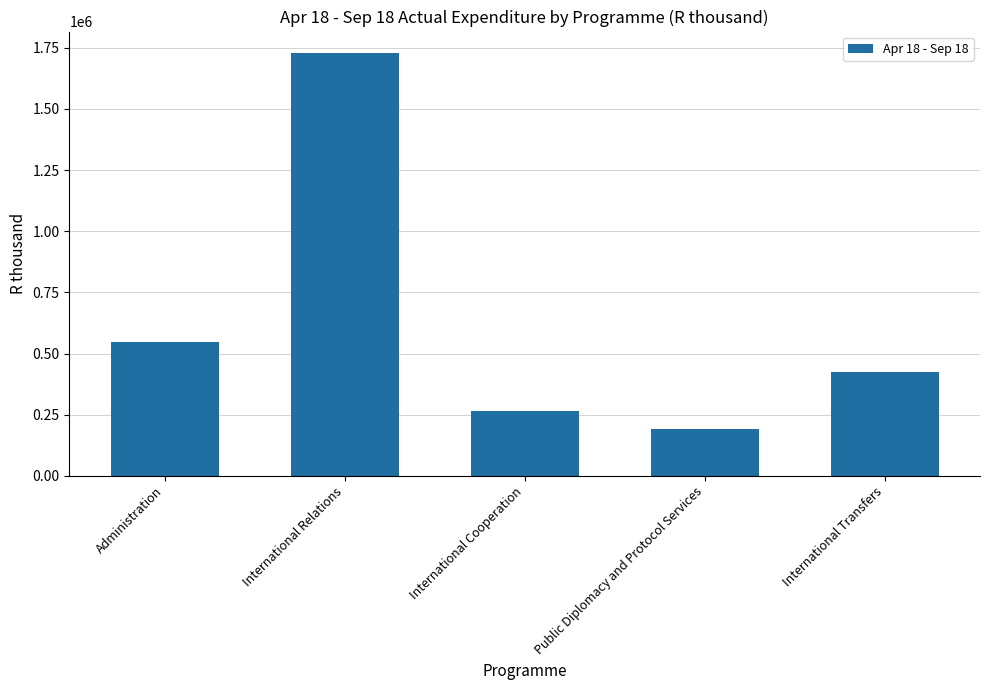

Read the value at International Cooperation.

266778